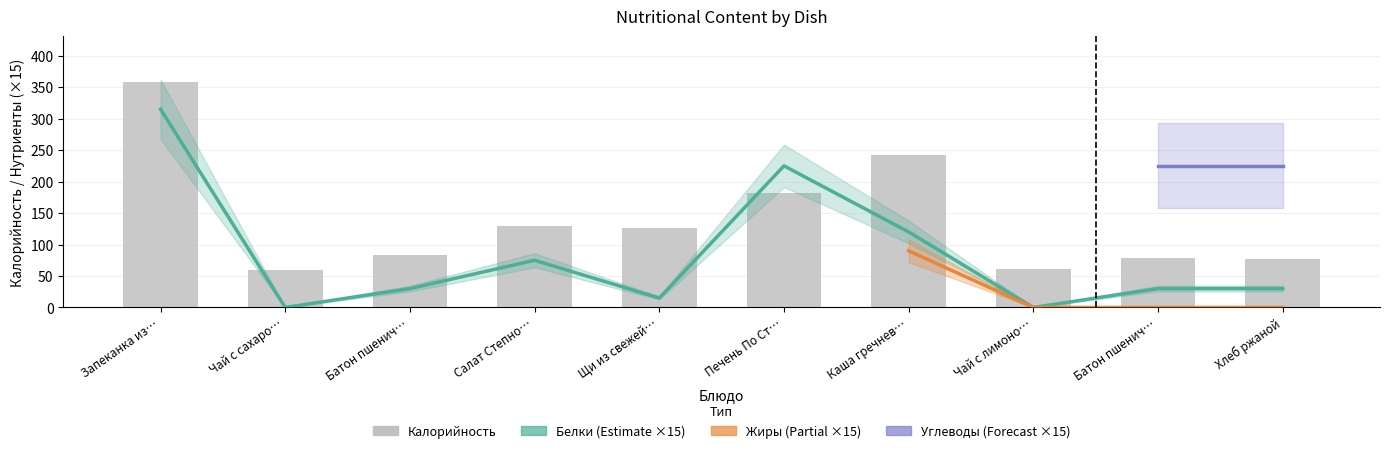

What is the total value across all series at Батон пшенич…?

114